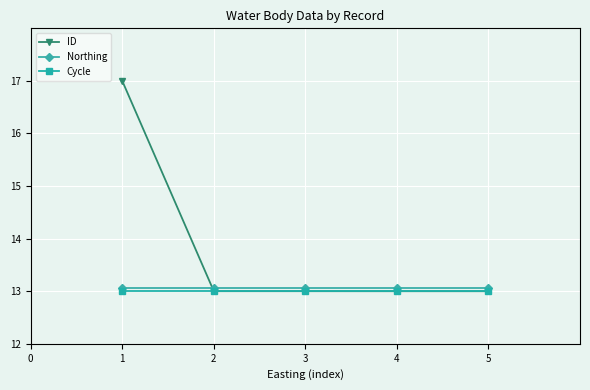

Between which two adjacent categories do Northing and ID first intersect?

1 and 2